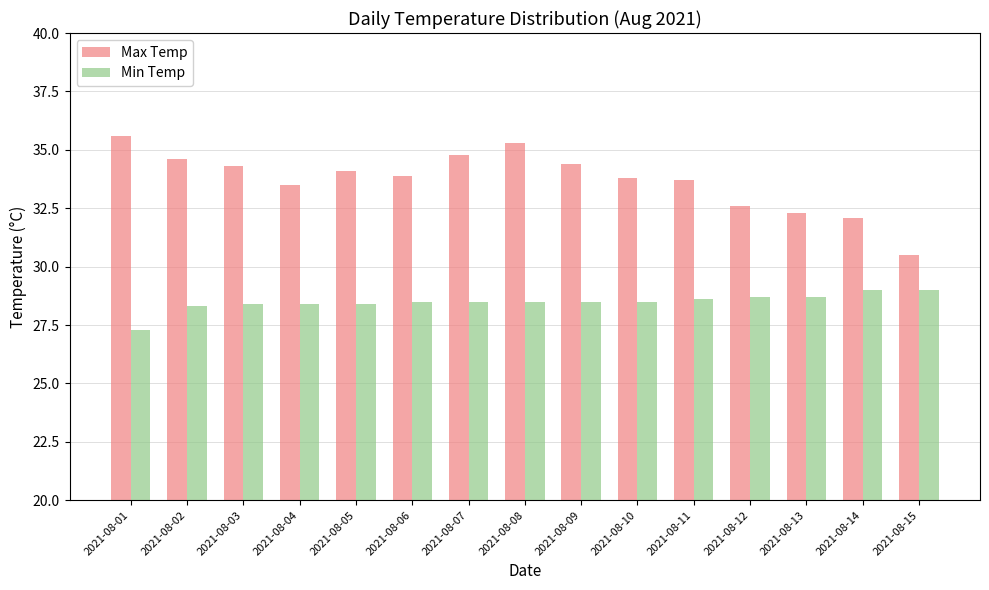

What is the highest value of the Max Temp series?

35.6